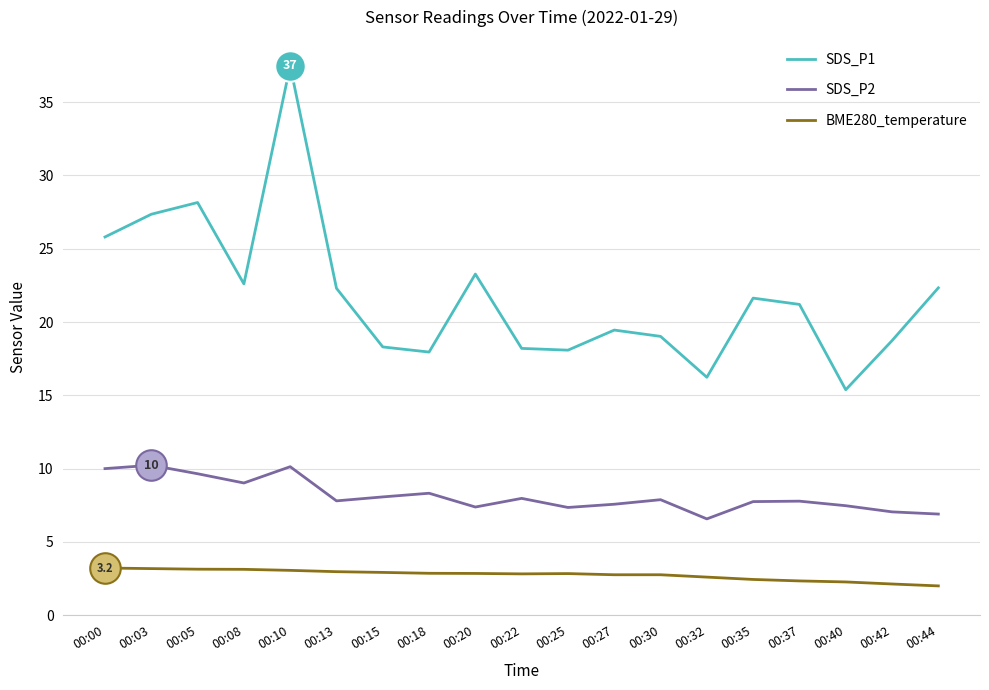

The value of SDS_P2 at 00:20 is 7.4. True or false?

True